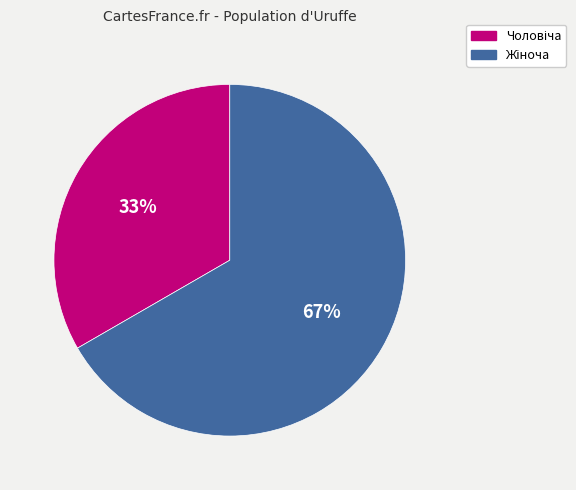

To the nearest percent, what is the average slice percentage?

50%